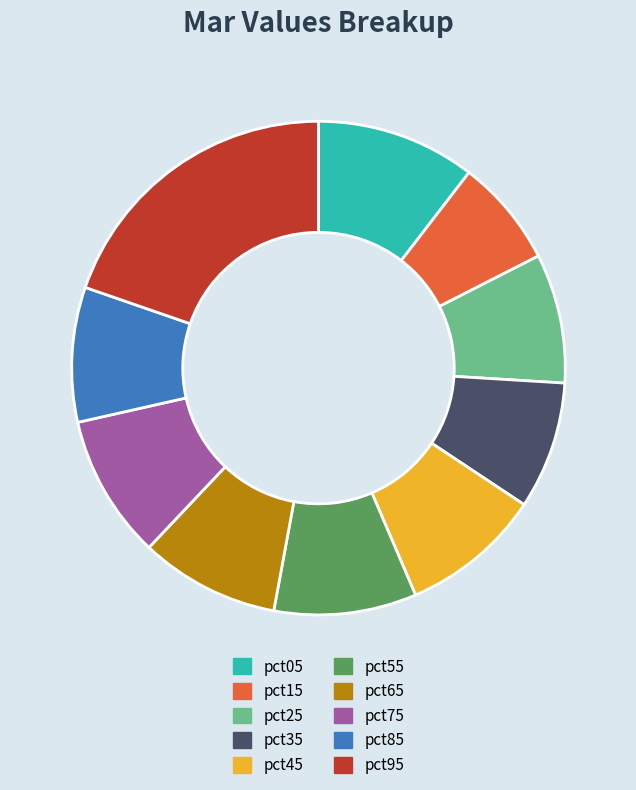

The pct25 slice represents 8% of the pie. True or false?

True